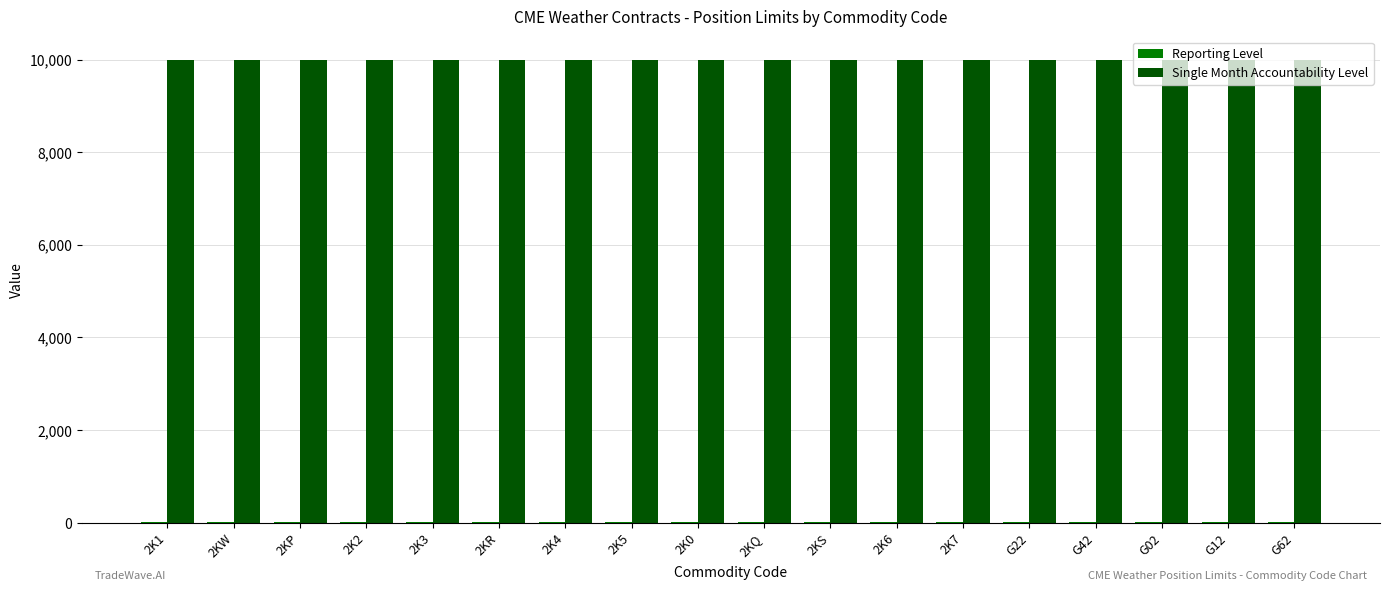

The value of Single Month Accountability Level at 2K7 is 10000. True or false?

True